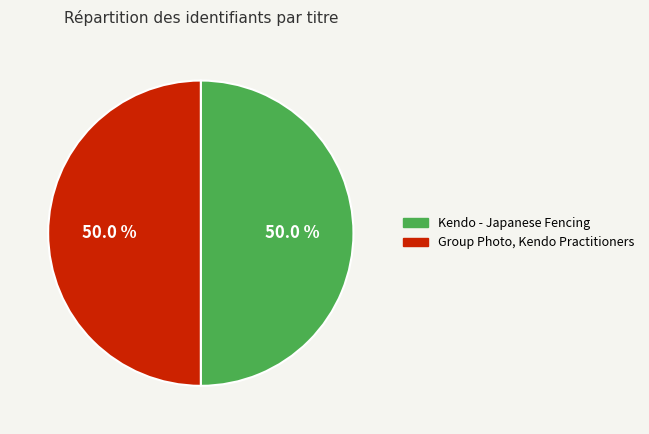

Count the number of slices in the pie.

2